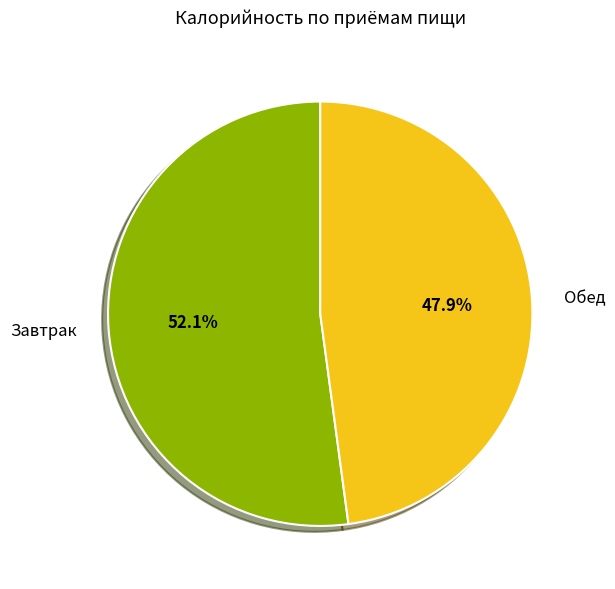

To the nearest percent, what percentage of the pie is Завтрак?

52%